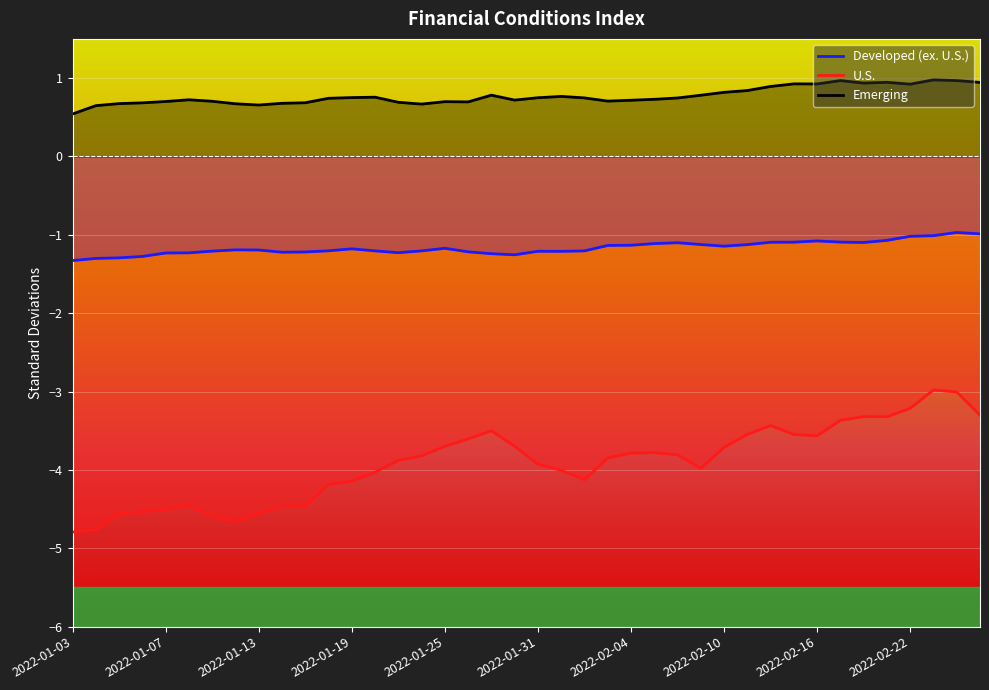

At which category does the chart reach its minimum across all series?

2022-01-03